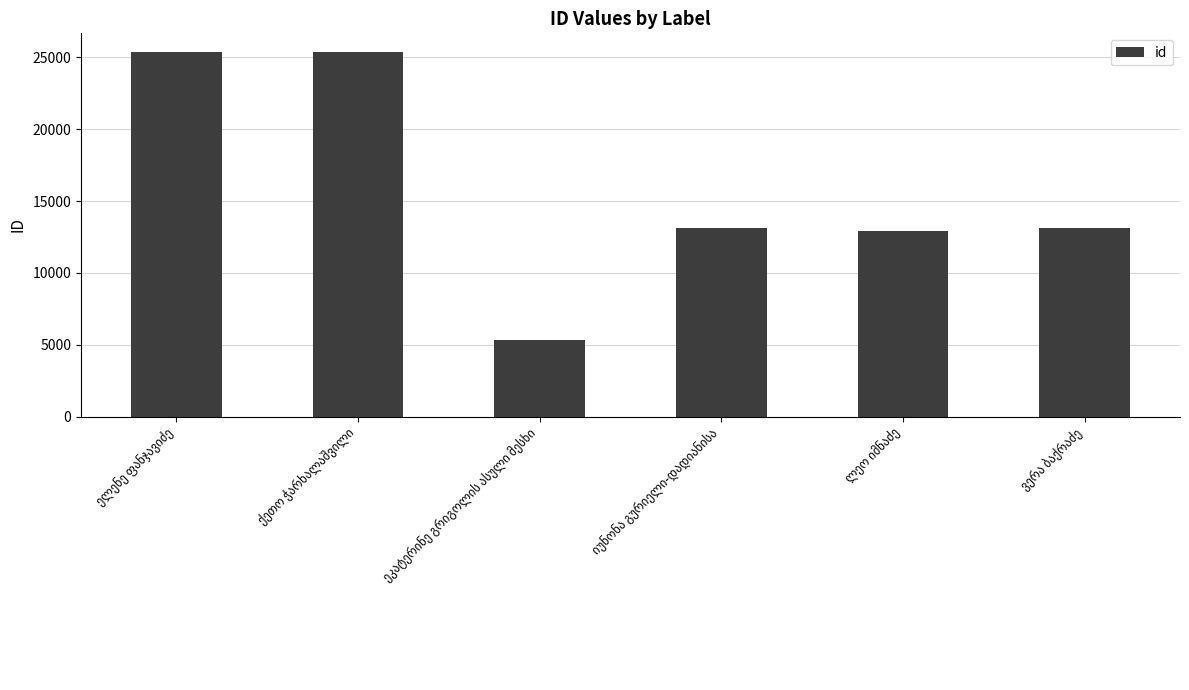

What is the smallest value displayed?

5302